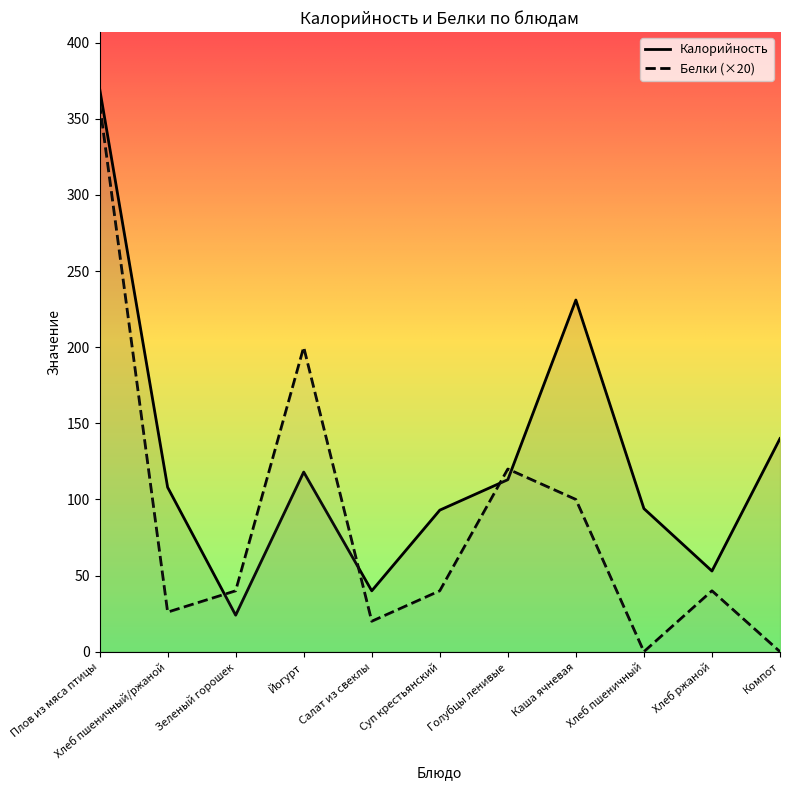

Which label corresponds to the smallest value in the chart?

Хлеб пшеничный